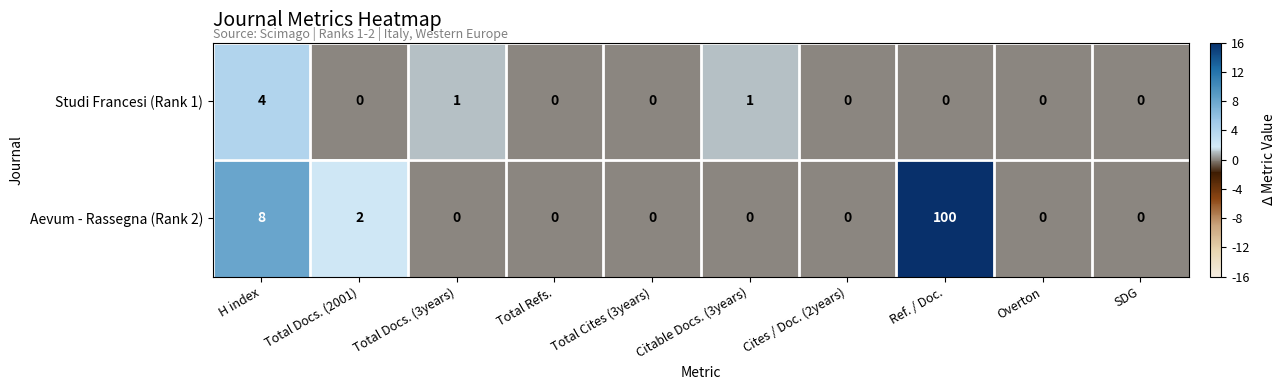

Rank the series at Ref. / Doc. from lowest to highest value.

Studi Francesi (Rank 1), Aevum - Rassegna (Rank 2)